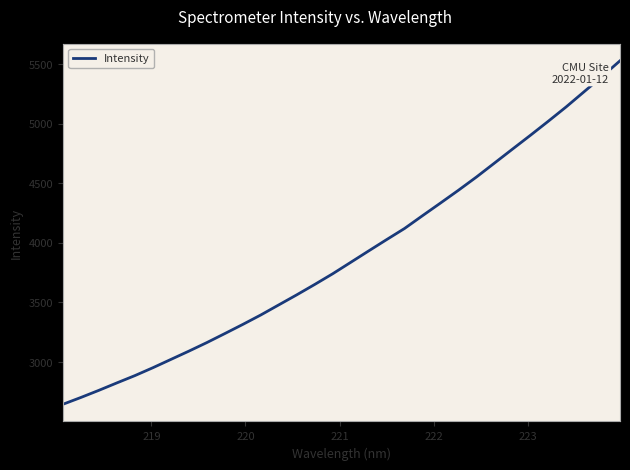

Reading right to left, list all the values displayed in this chart.

5528.3	5396.3	5268.6	5141.1	5020.2	4901.7	4785.5	4668.6	4552.0	4441.1	4333.8	4227.7	4120.3	4026.6	3931.5	3835.6	3739.9	3650.2	3563.1	3478.6	3394.0	3314.7	3238.0	3162.3	3090.4	3020.8	2951.2	2885.0	2823.9	2761.6	2701.6	2644.4